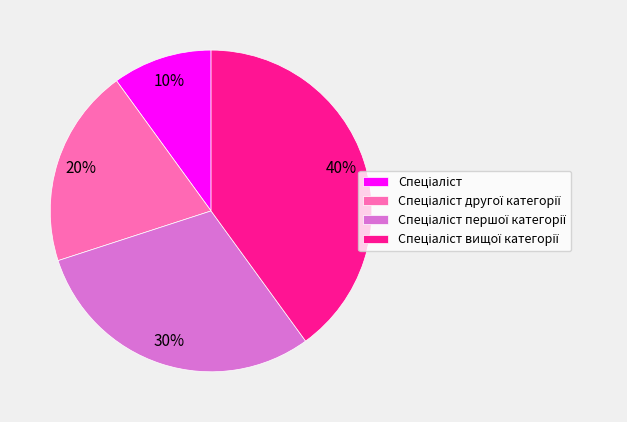

Is there a majority slice in this chart?

No